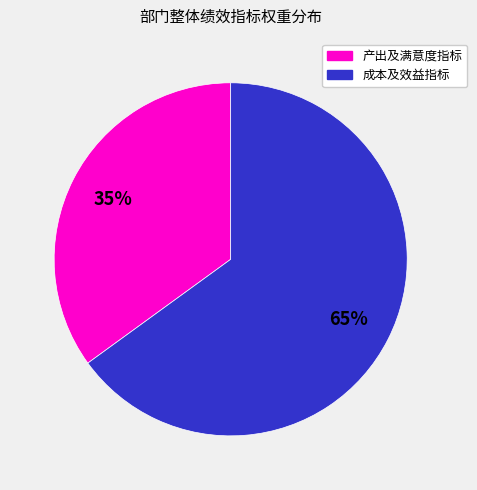

Is there any slice that represents more than half of the pie?

Yes